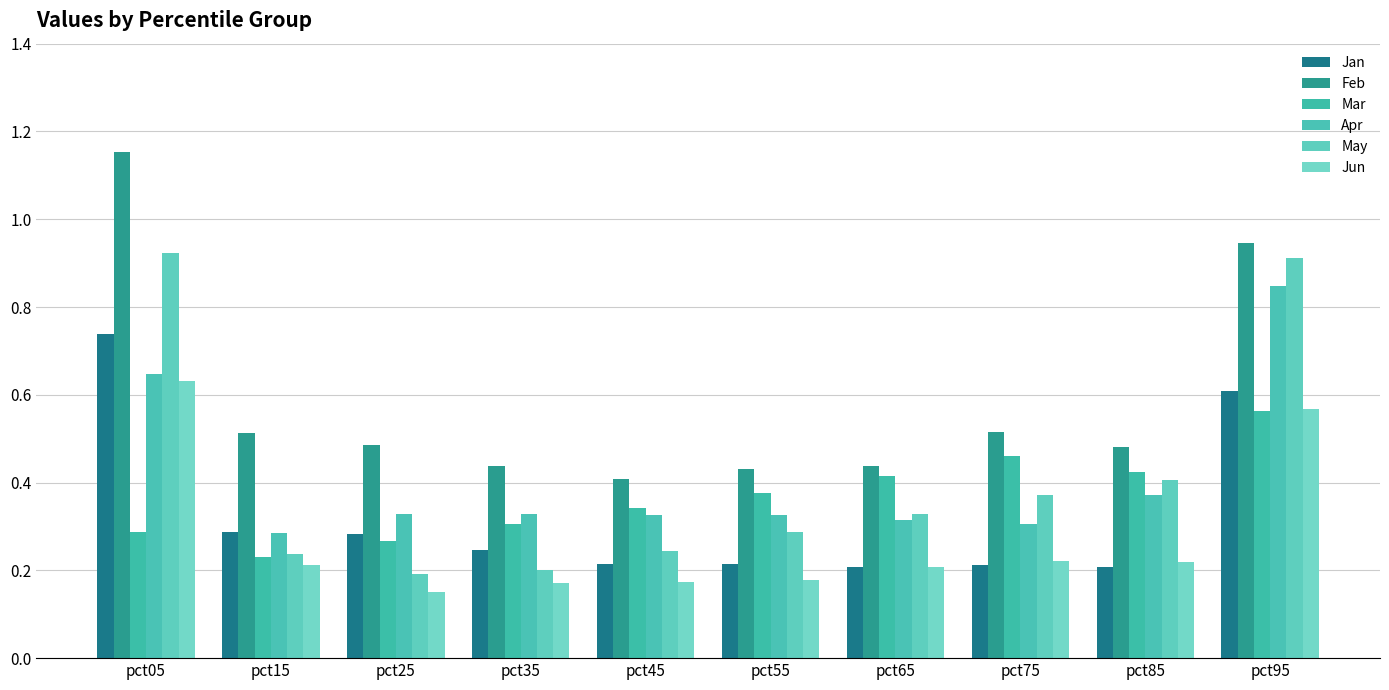

How many bars are there in total?

60